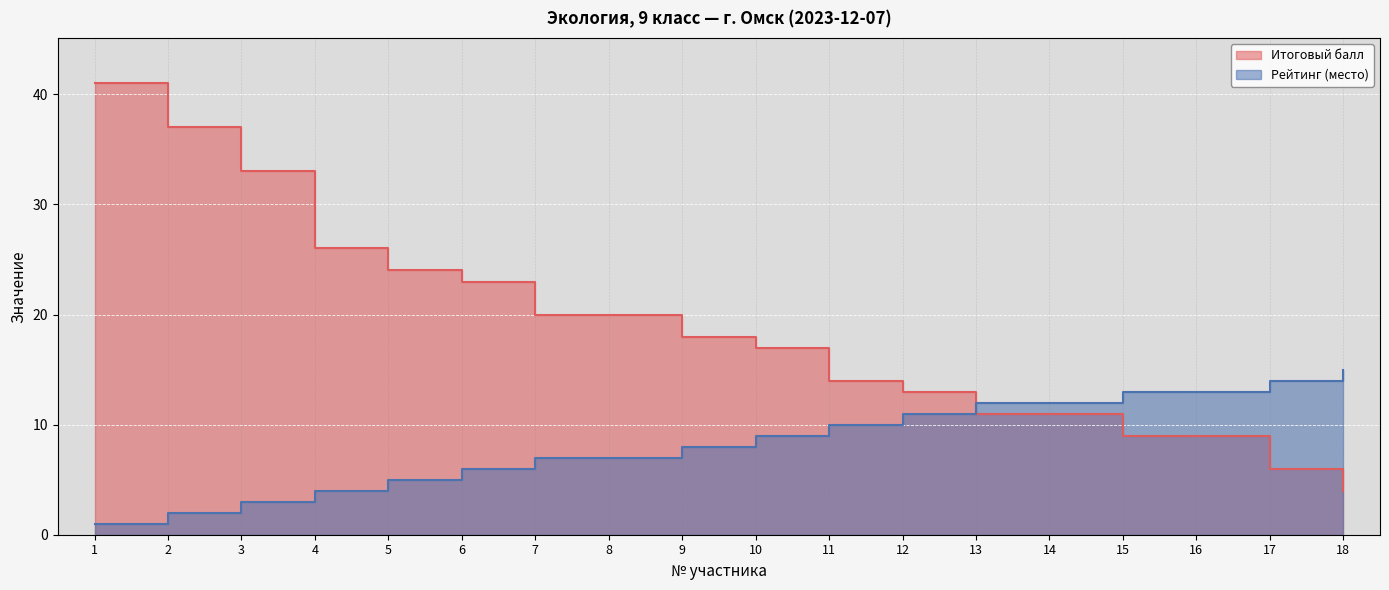

What is the value of the Итоговый балл point at the 1st from the left?

41